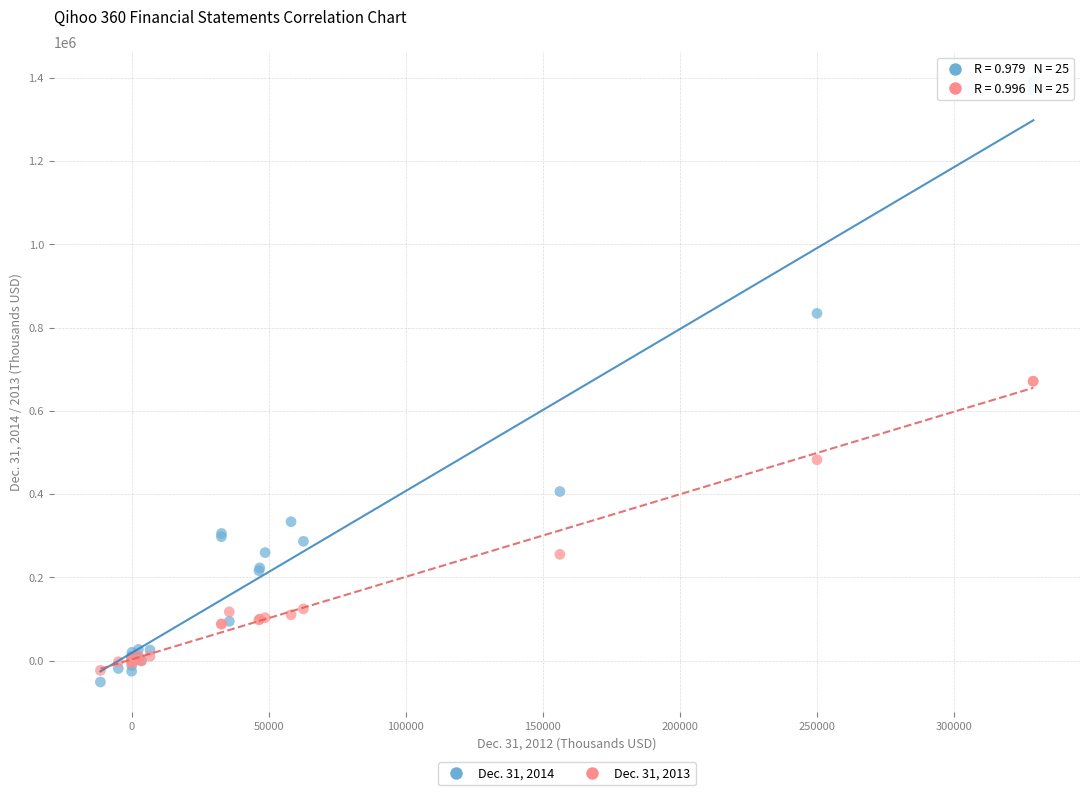

Which series reaches the minimum Y coordinate?

Dec. 31, 2014